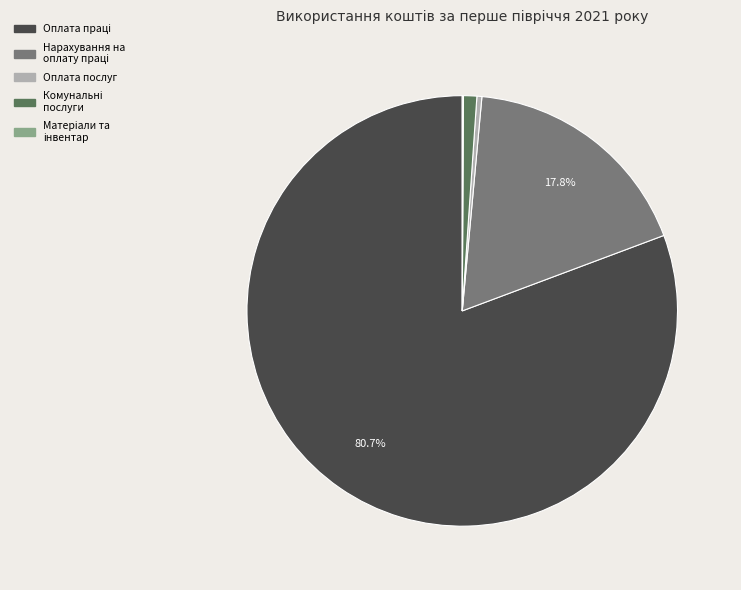

Is there any slice that represents more than half of the pie?

Yes